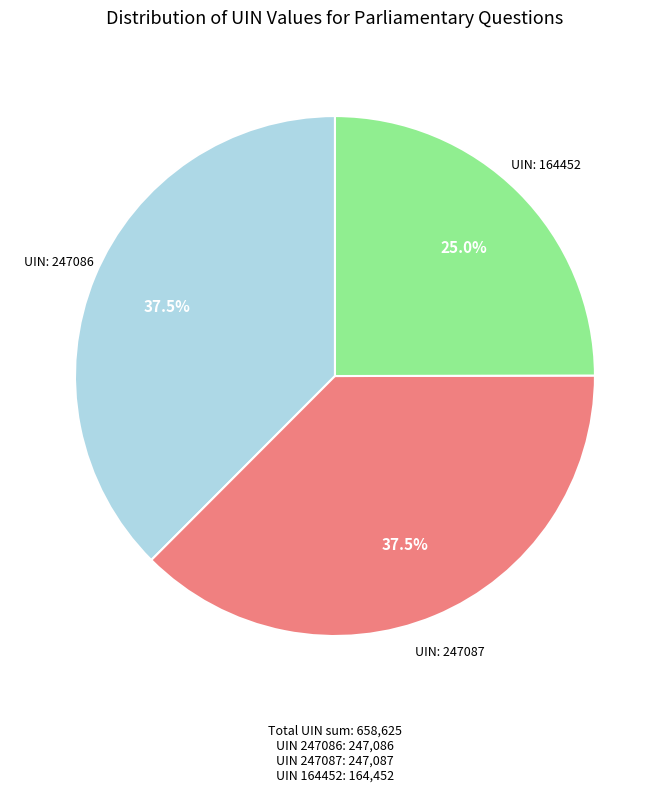

Does any single category account for the majority?

No